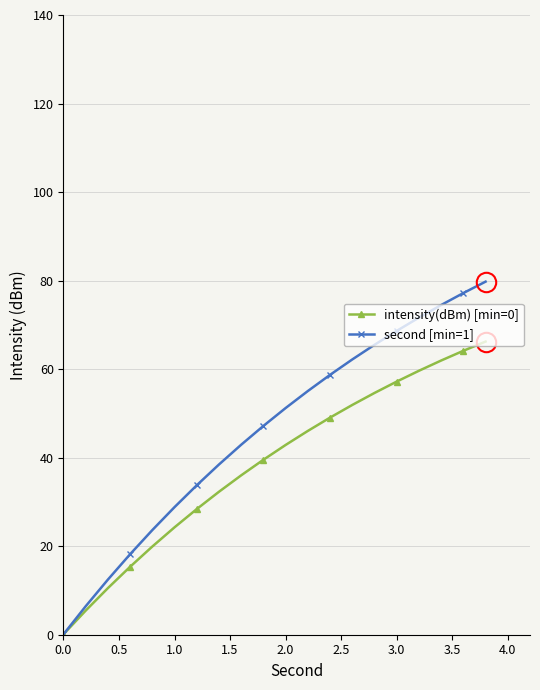

Which series has the largest total across all categories?

second [min=1]